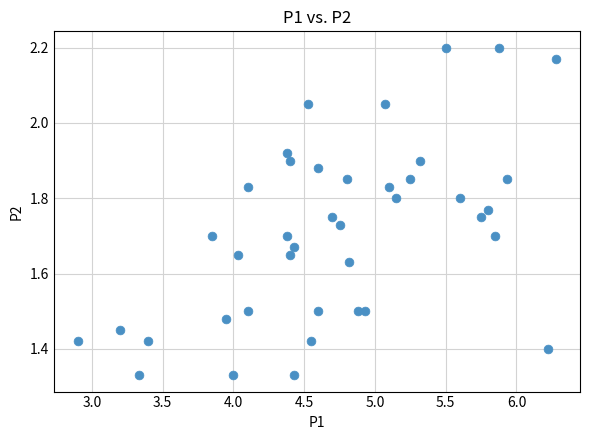

What is the range of Y values (max minus min)?

0.9